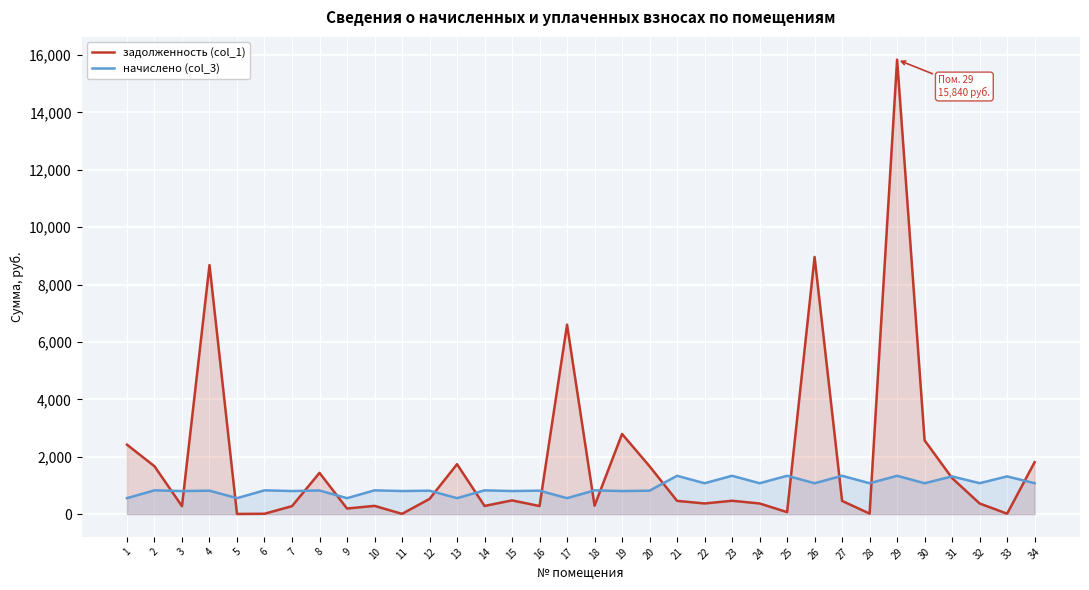

In начислено (col_3), how many points are higher than both neighbors (excluding endpoints)?

16